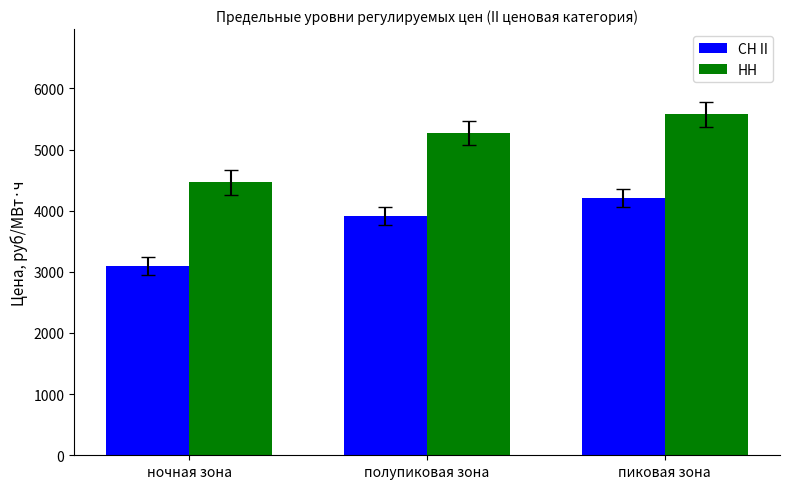

What is the lowest value of the НН series?

4463.5